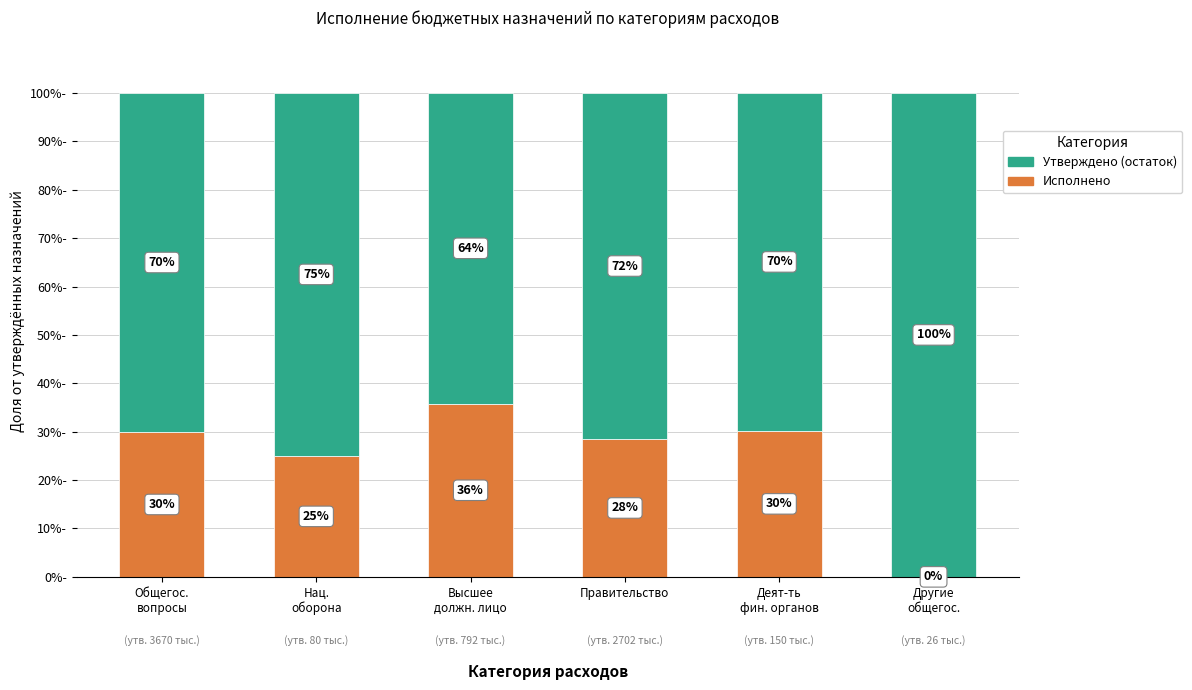

What is the maximum value for Исполнено?

35.8